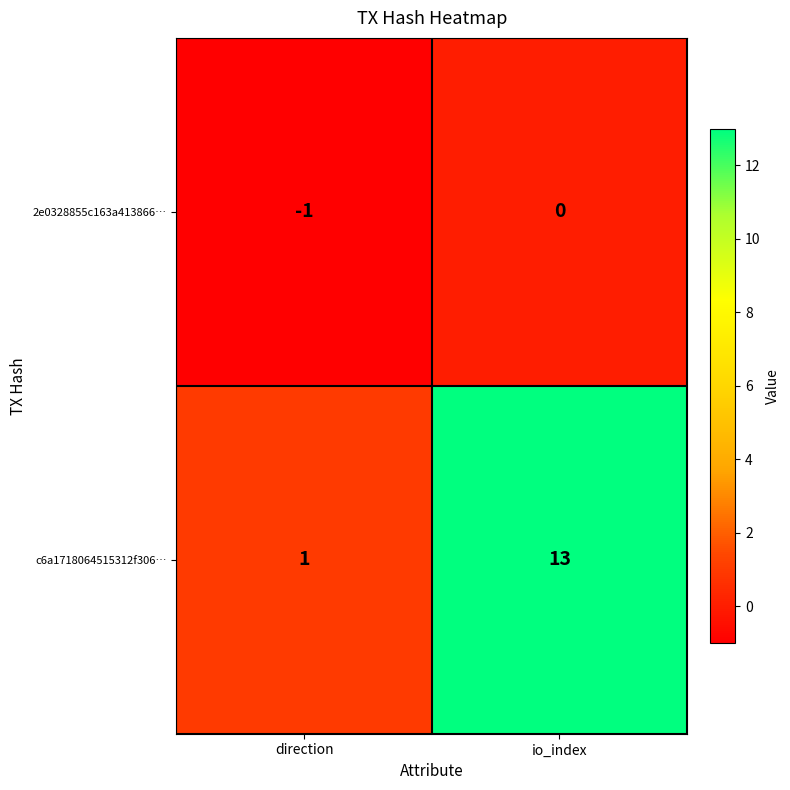

Between direction and io_index, which series saw the biggest shift?

c6a1718064515312f306…